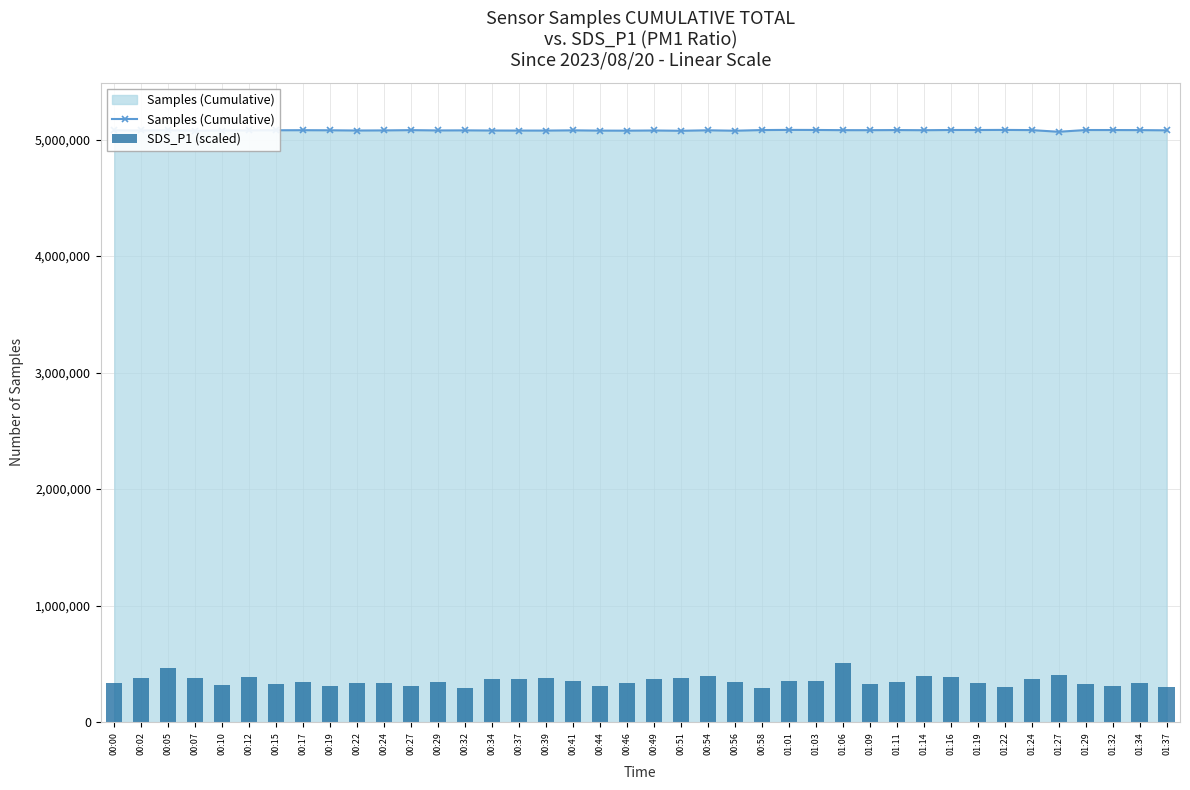

How many groups of bars are there?

40